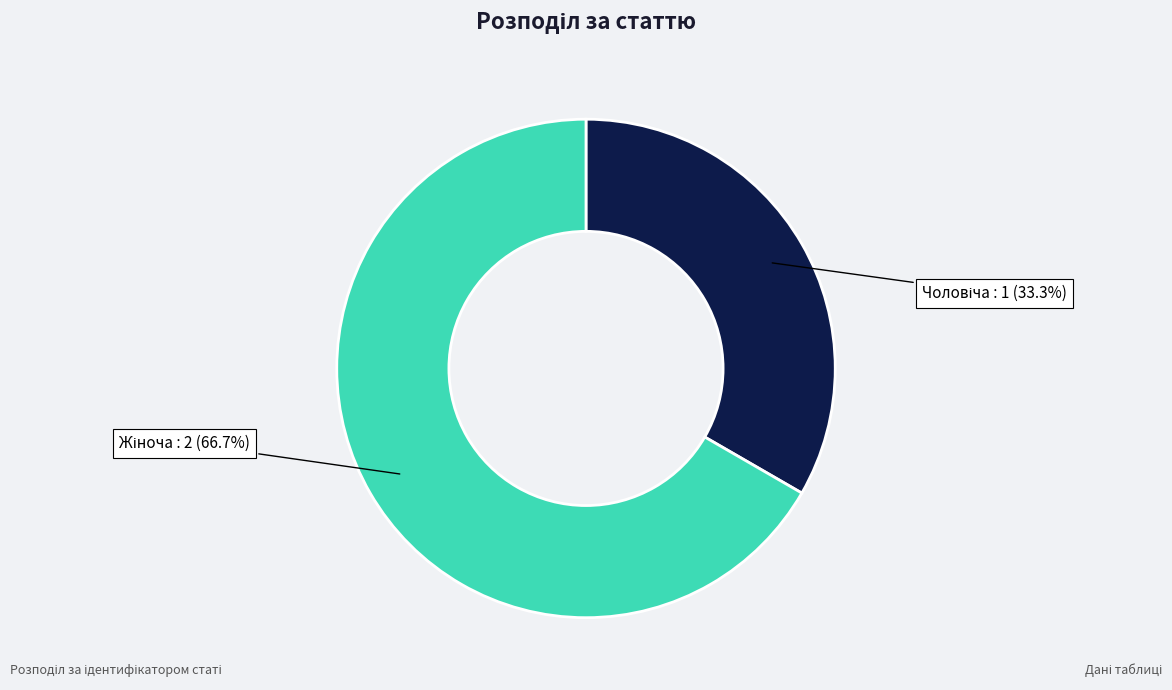

Is there any slice that represents more than half of the pie?

Yes